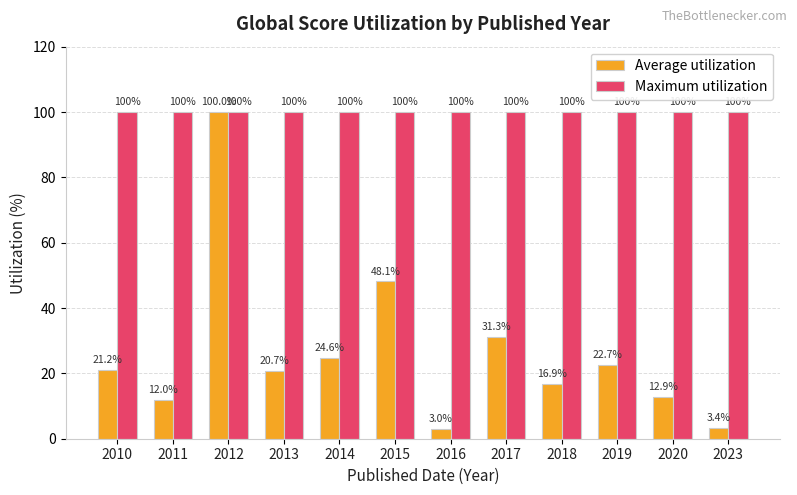

Is the value of Average utilization at 2019 greater than the value of Maximum utilization at 2015?

No